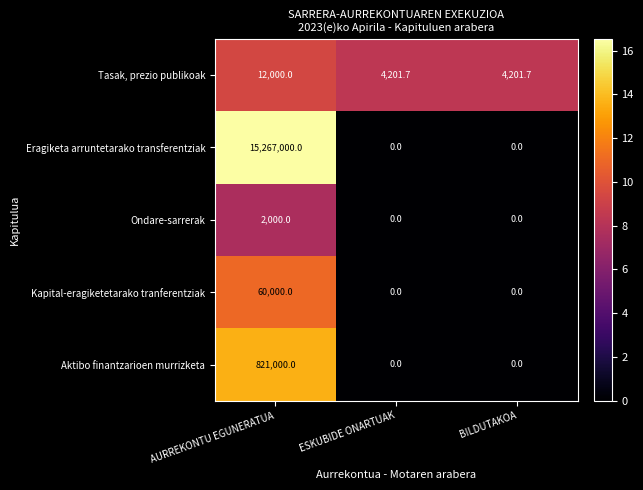

What is the total value across all series at BILDUTAKOA?

4201.7